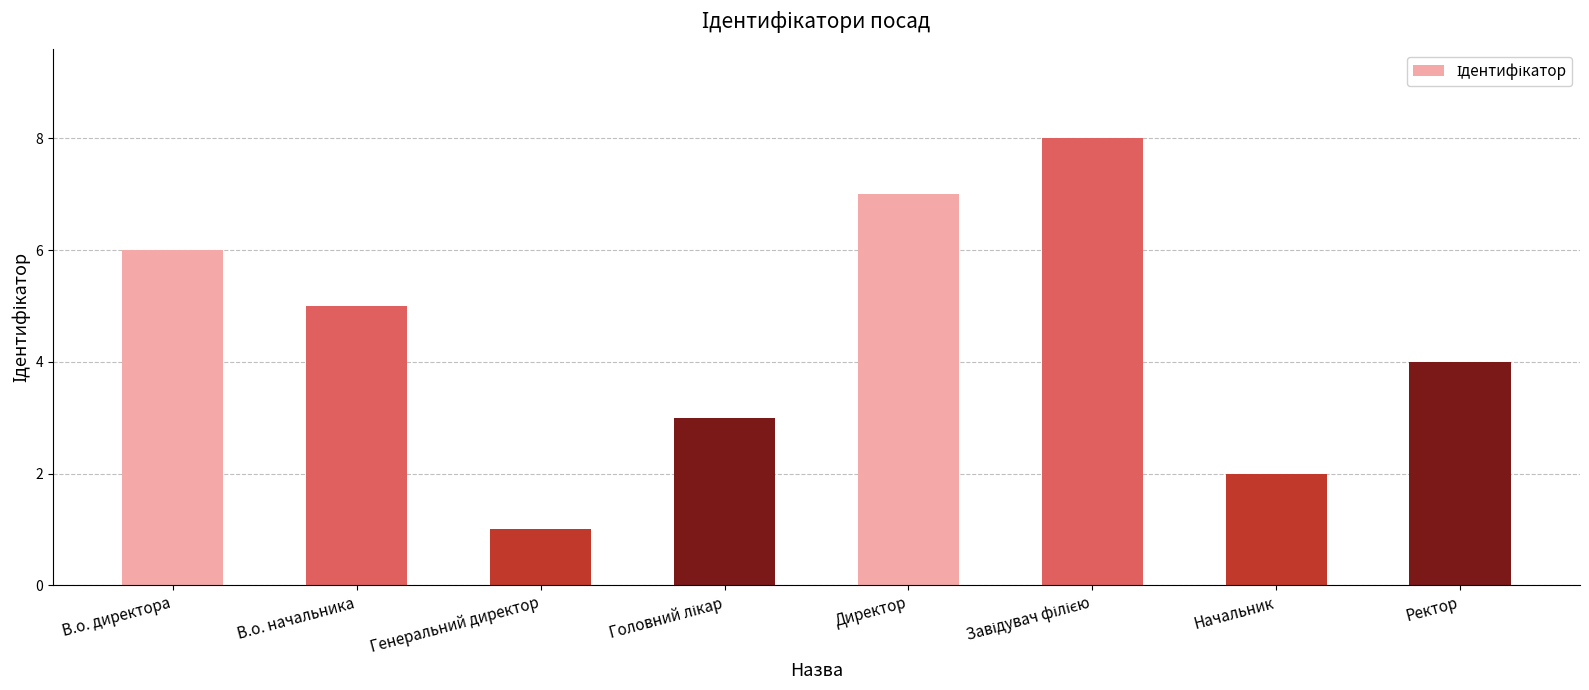

Does the chart contain any negative values?

No